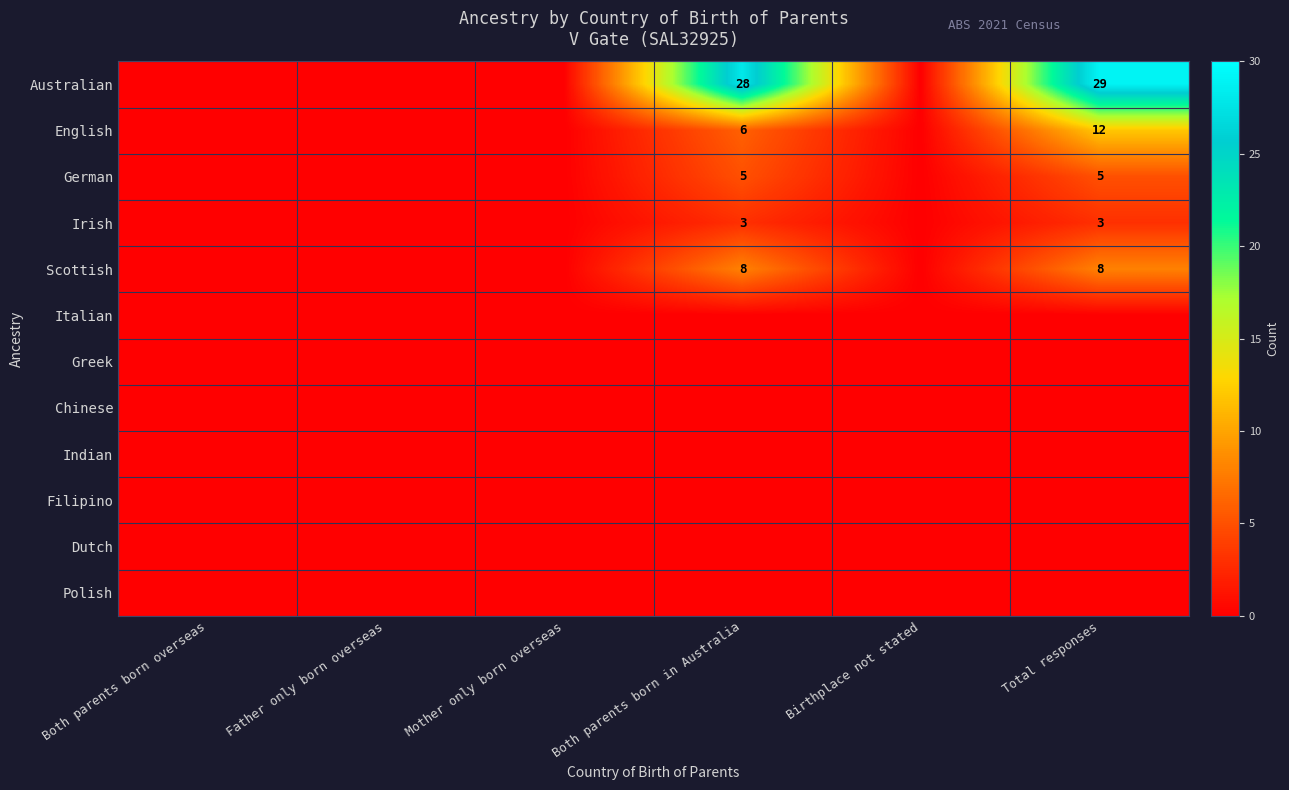

The value of Australian at Both parents born overseas is 0. True or false?

True